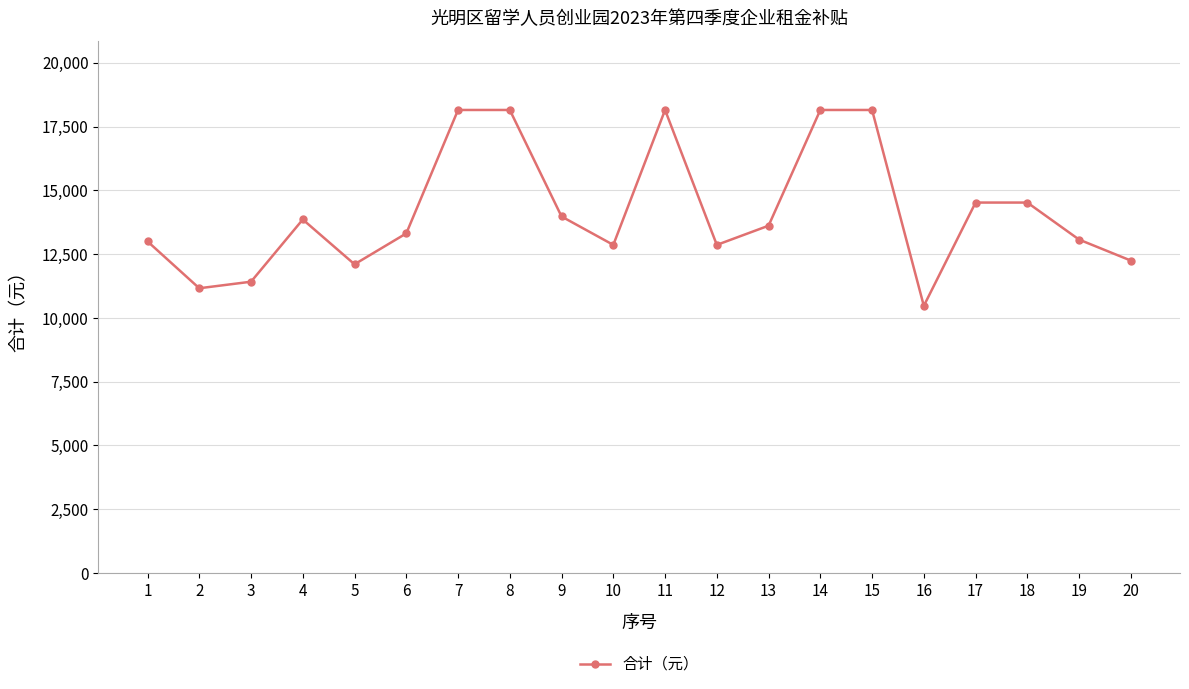

True or false: the data has more than 1 interior local peaks.

True